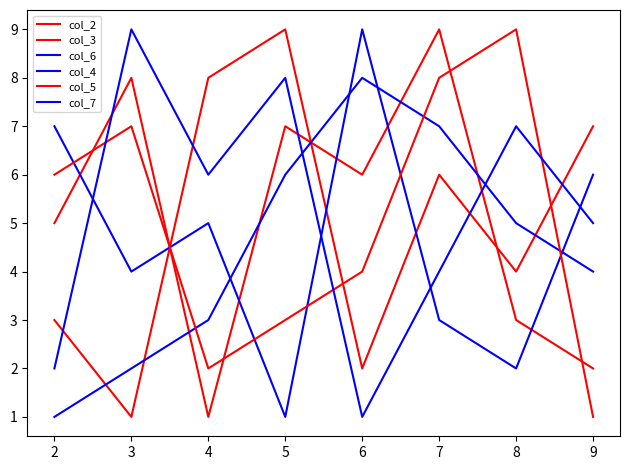

Is this an area chart (filled region under the line)?

No